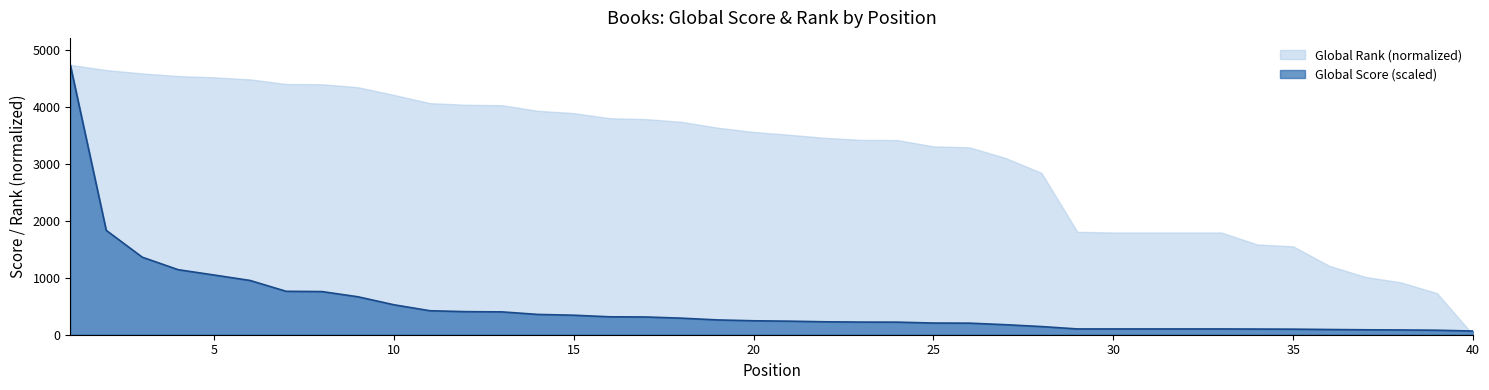

Is it true that the value at 3 is 1364.2?

True